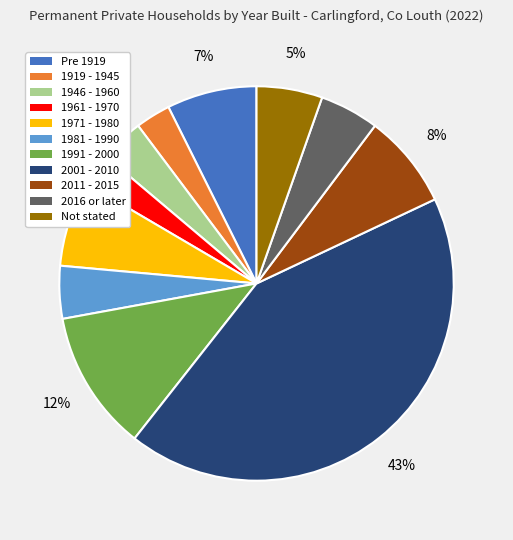

To the nearest percent, what is the difference between the 2001 - 2010 and 1961 - 1970 slice percentages?

40%